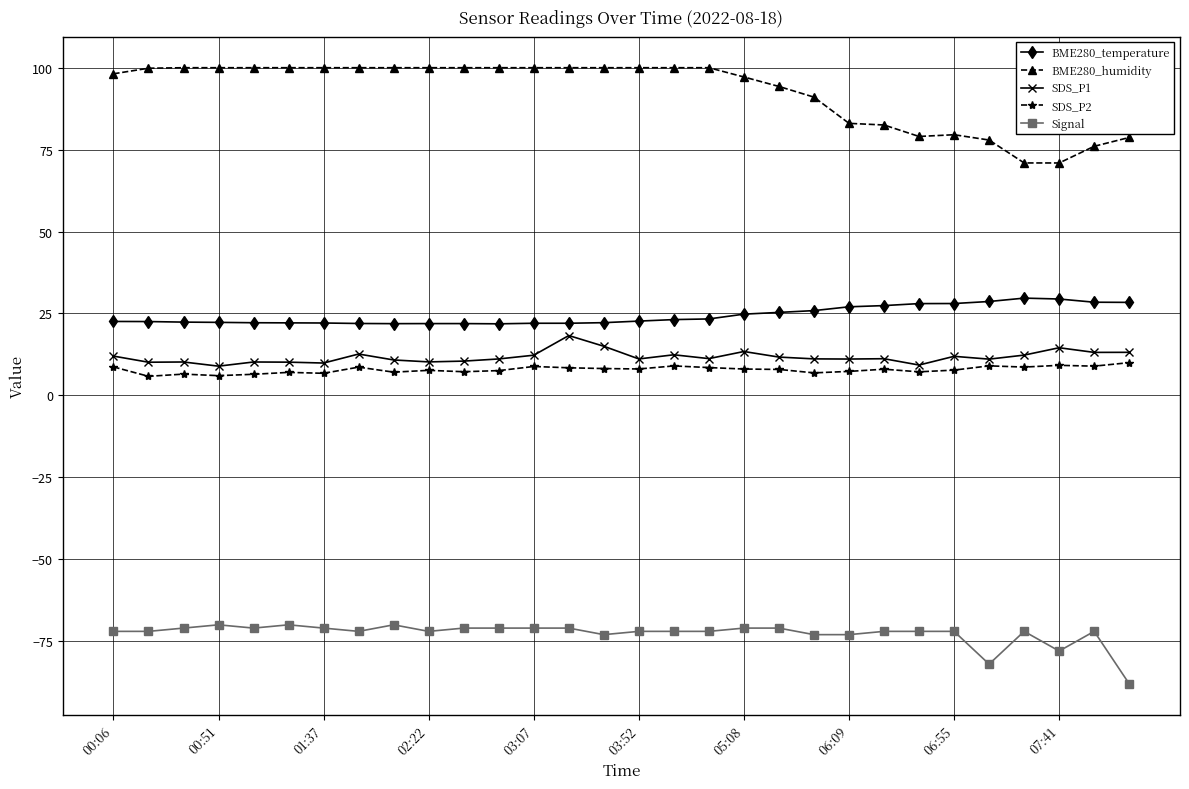

True or false: SDS_P2 has more than 0 interior local peaks.

True